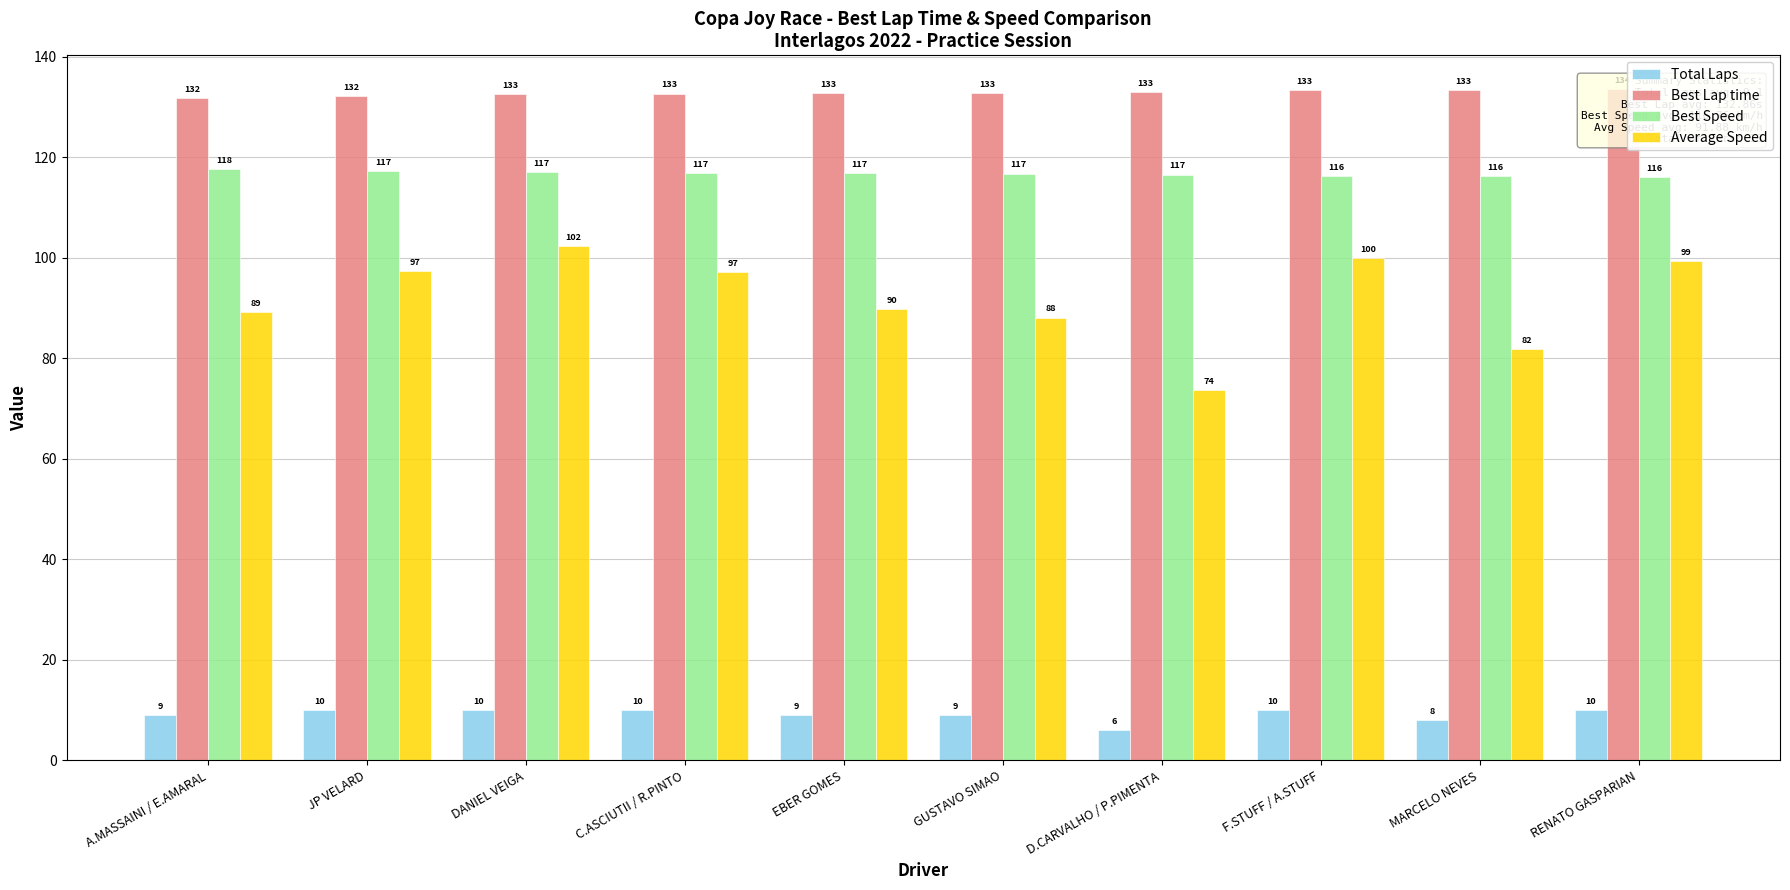

True or false: Average Speed has a value of 56.0 at C.ASCIUTII / R.PINTO.

False